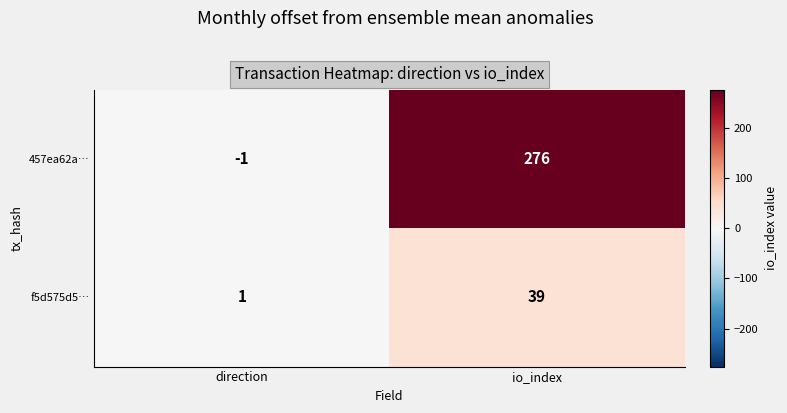

The value of 457ea62a… at direction is -1. True or false?

True